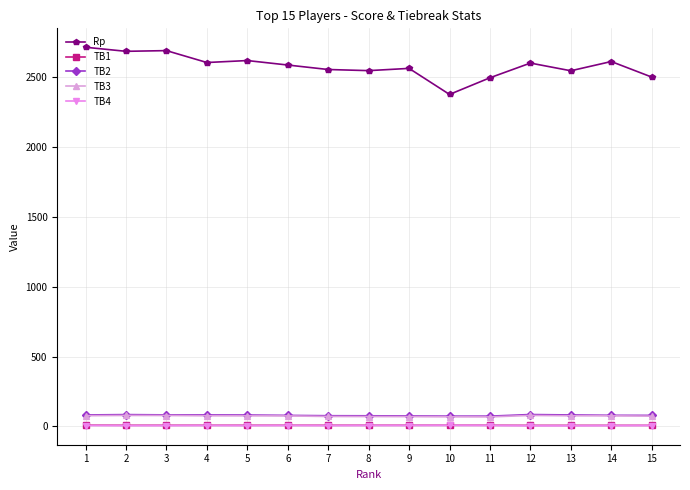

Which series has the largest range (max minus min)?

Rp